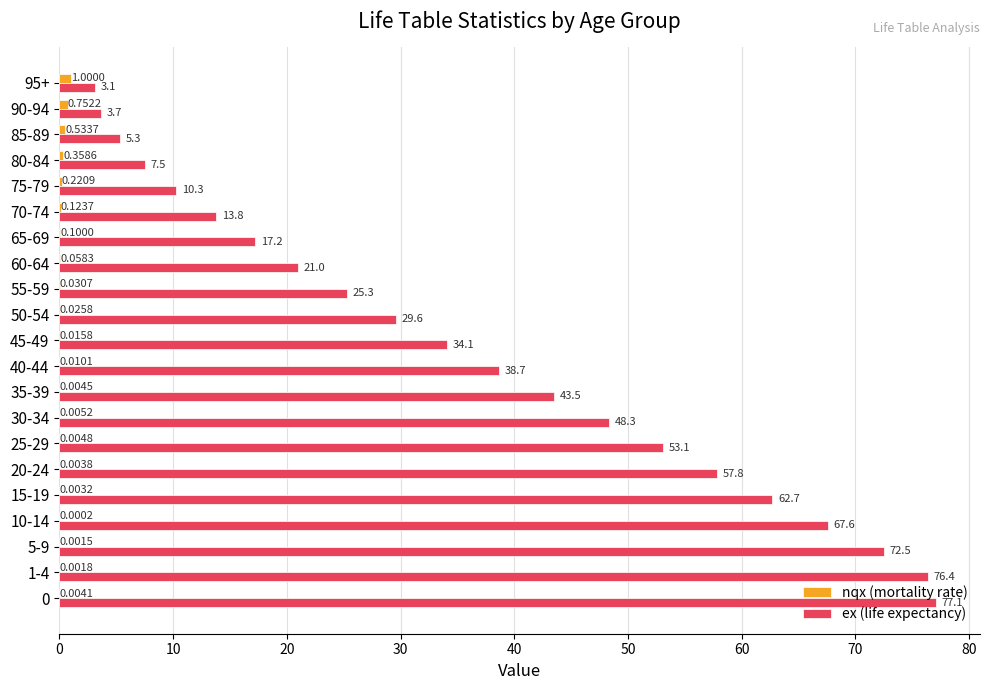

What is the total value across all series at 45-49?

34.1